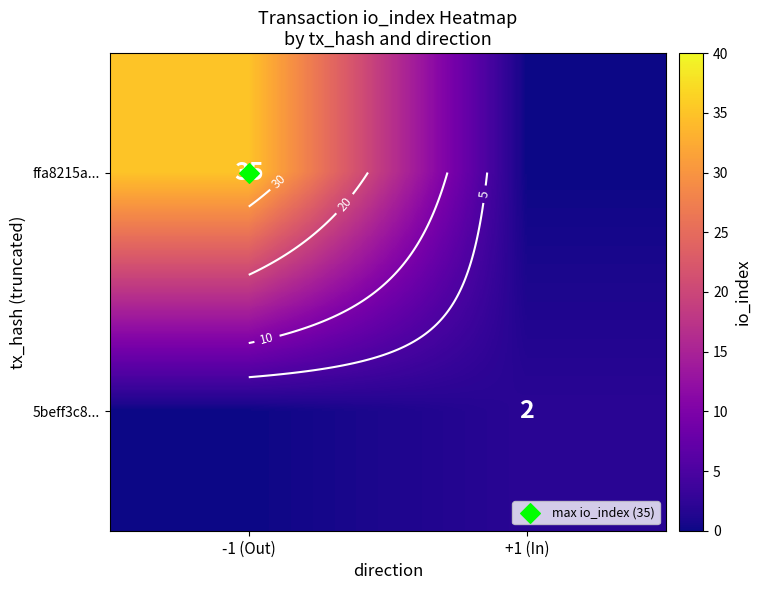

What is the maximum value for 5beff3c8...?

2